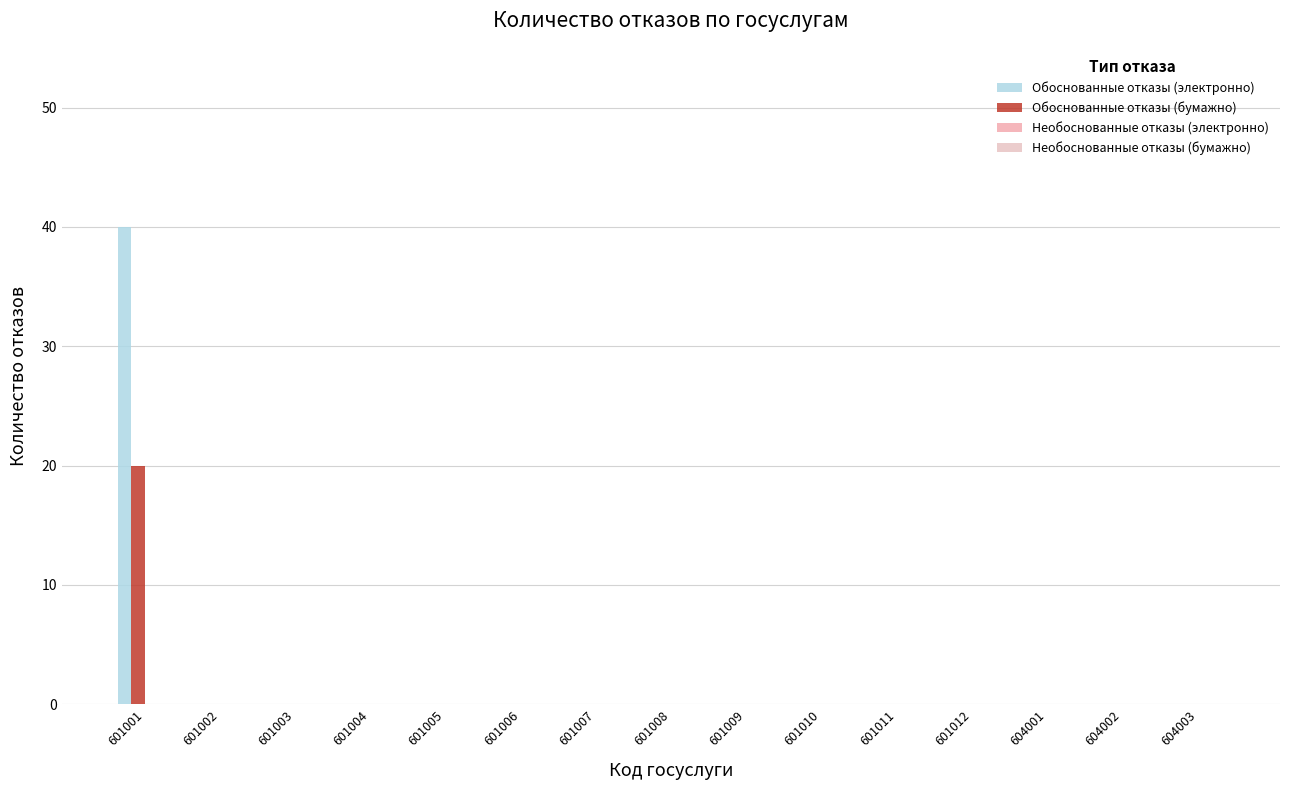

How many groups of bars are there?

15